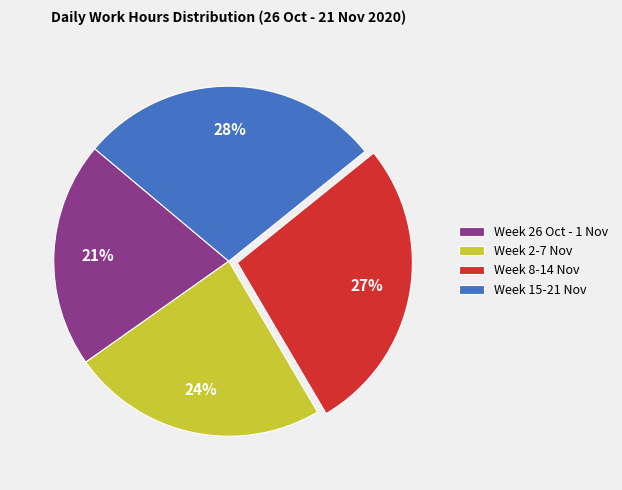

To the nearest percent, what percentage of the pie is Week 8-14 Nov?

27%